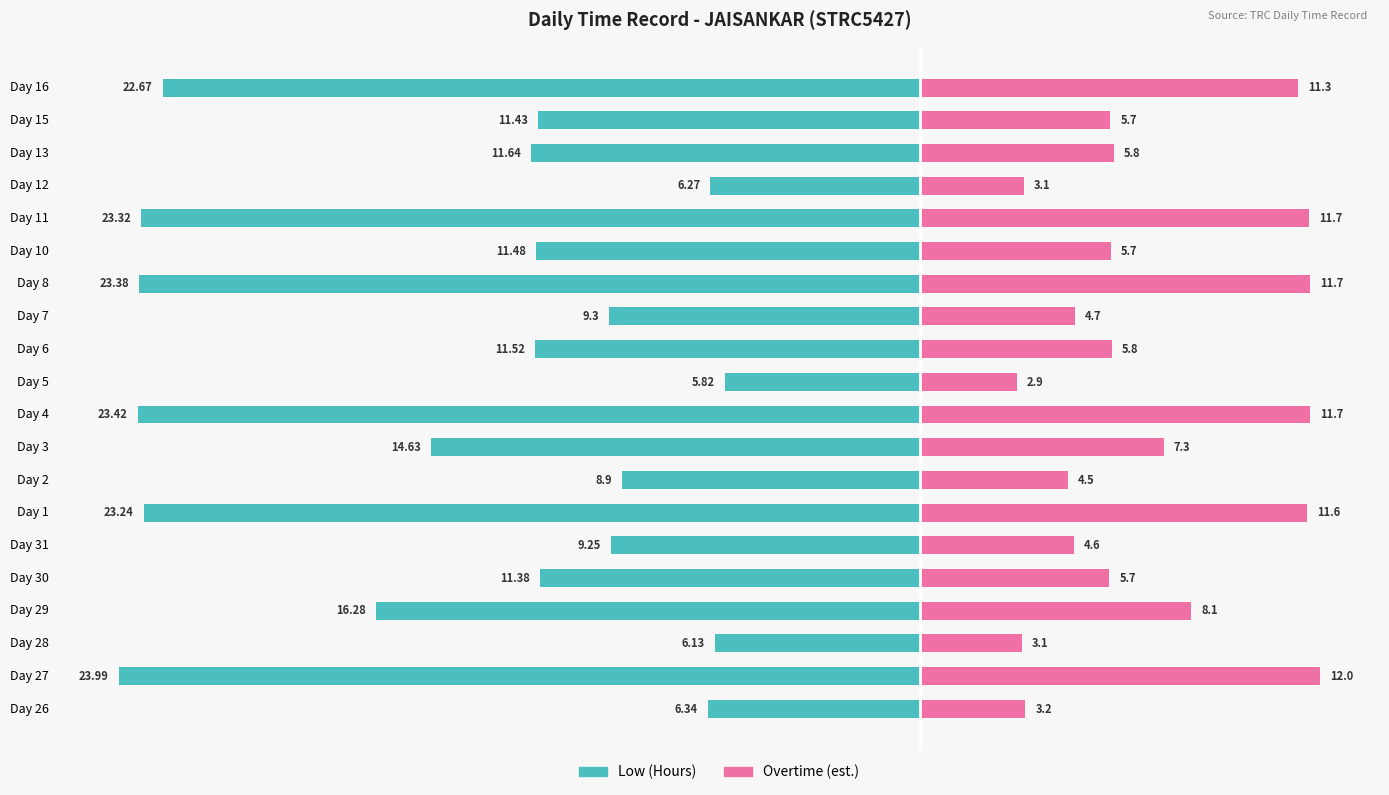

Which series has the widest spread of values?

Low (Hours)